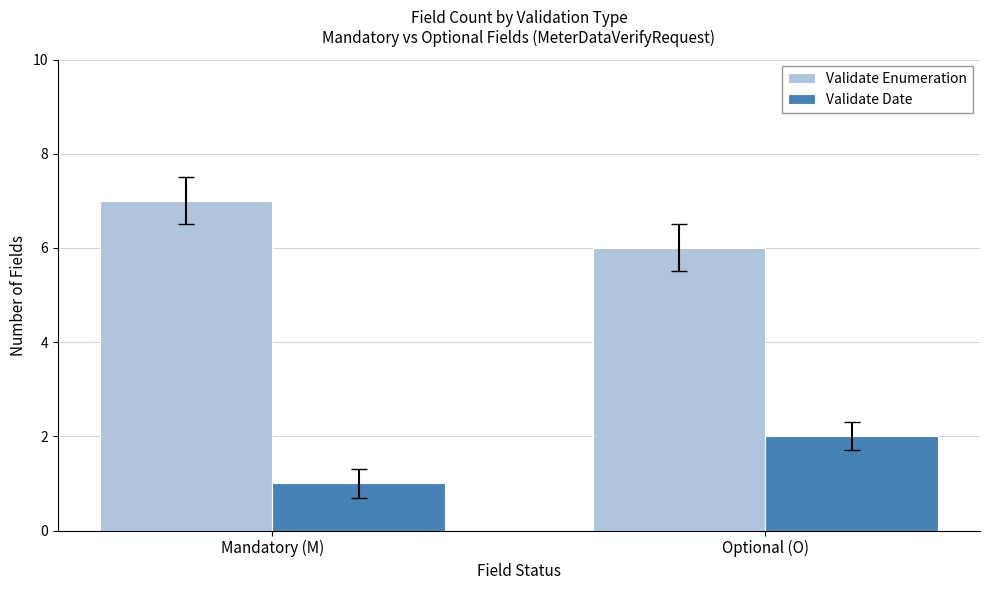

What is the difference between the highest and lowest values at Optional (O)?

4